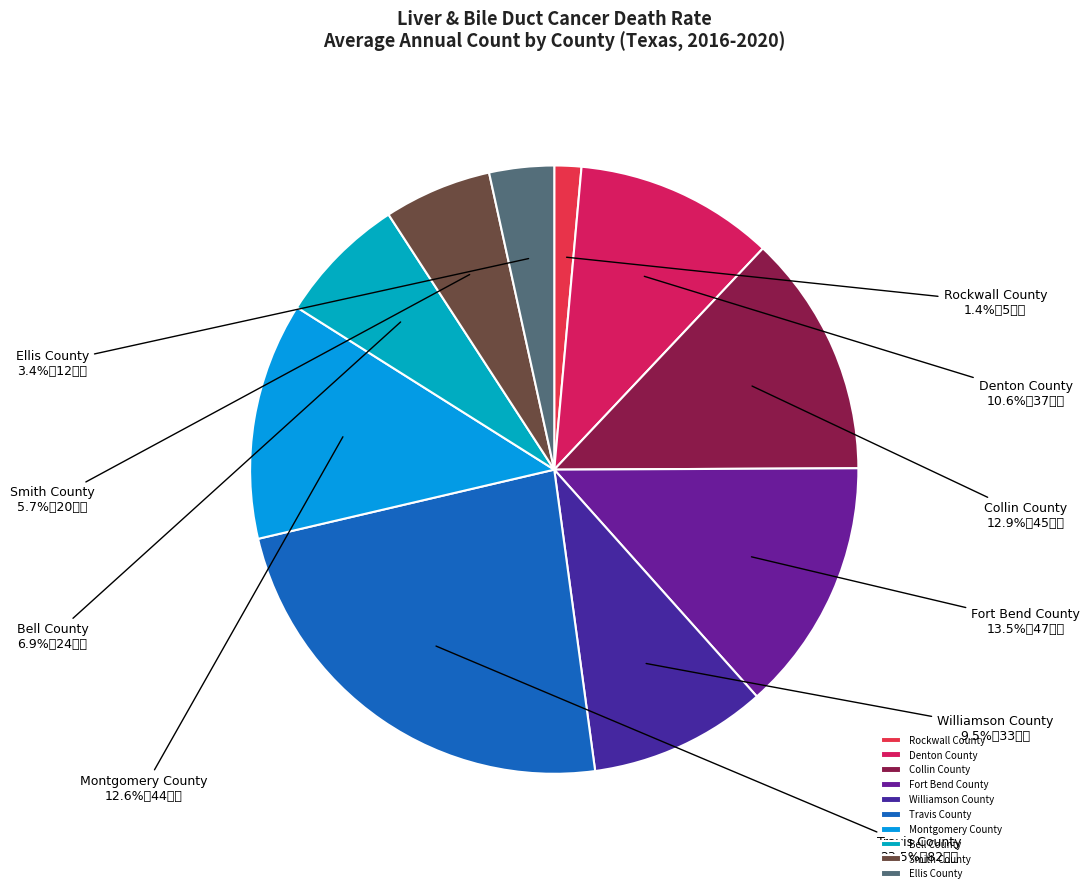

Between Williamson County and Collin County, which is larger?

Collin County